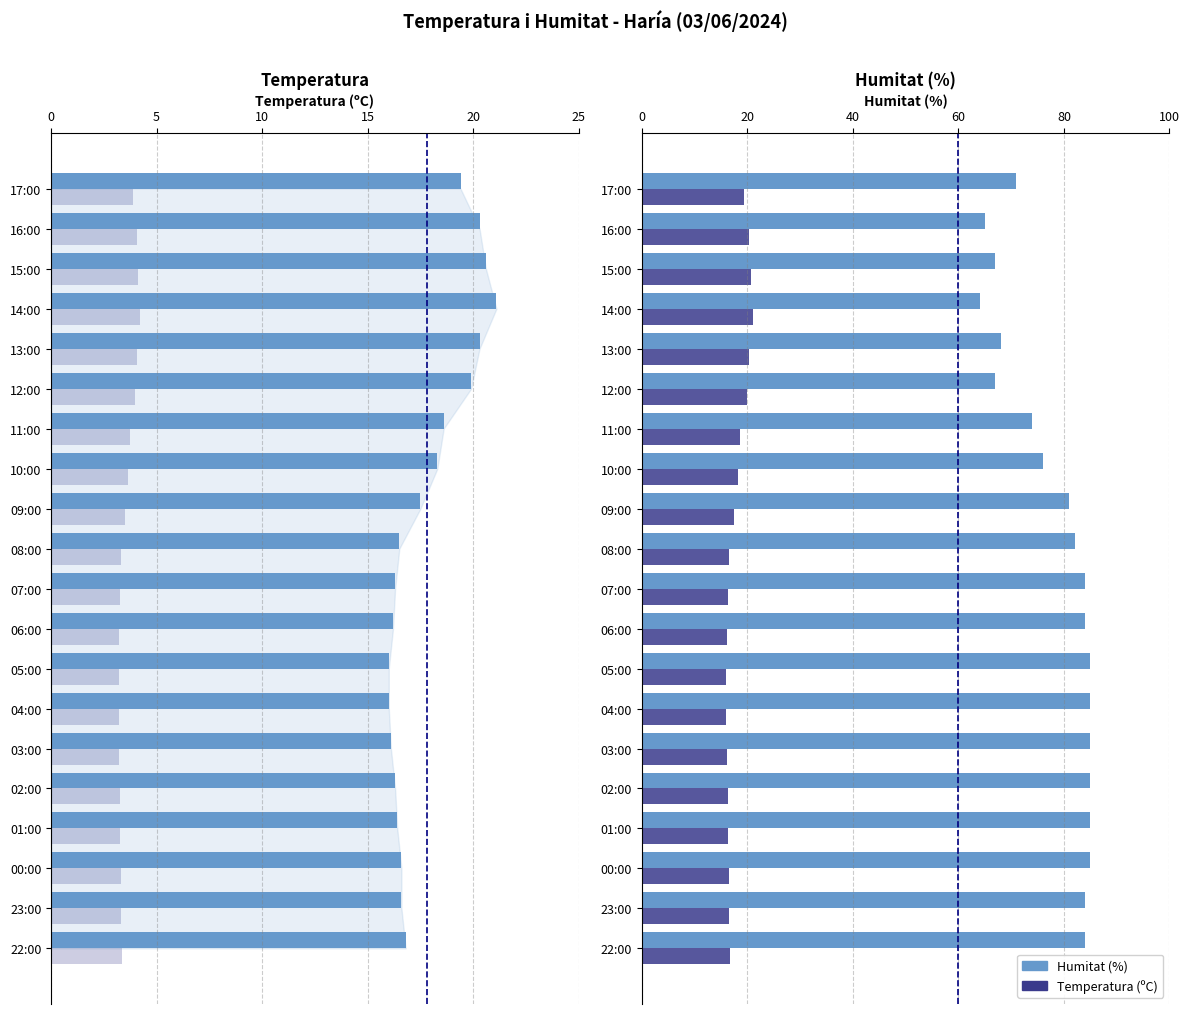

What is the spread (max minus min) of values at 00:00?

68.4